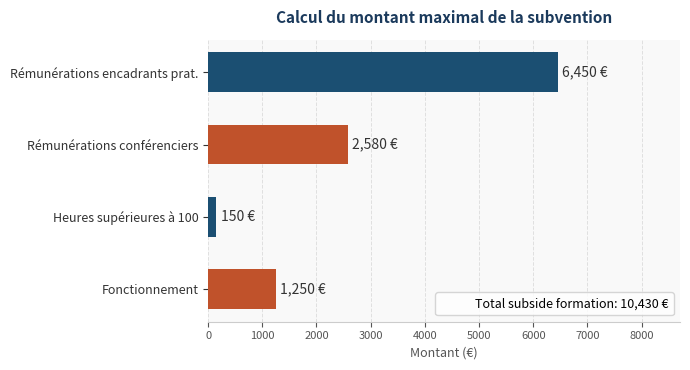

The value at Fonctionnement is 759. True or false?

False